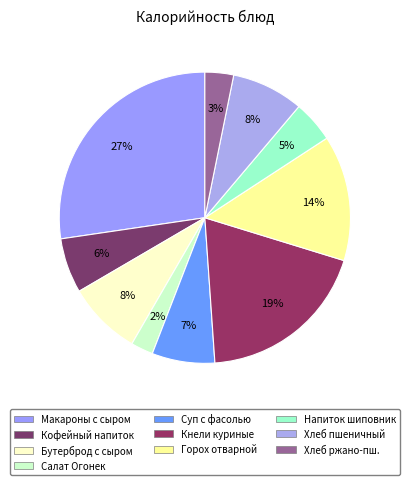

How many segments does this pie chart have?

10